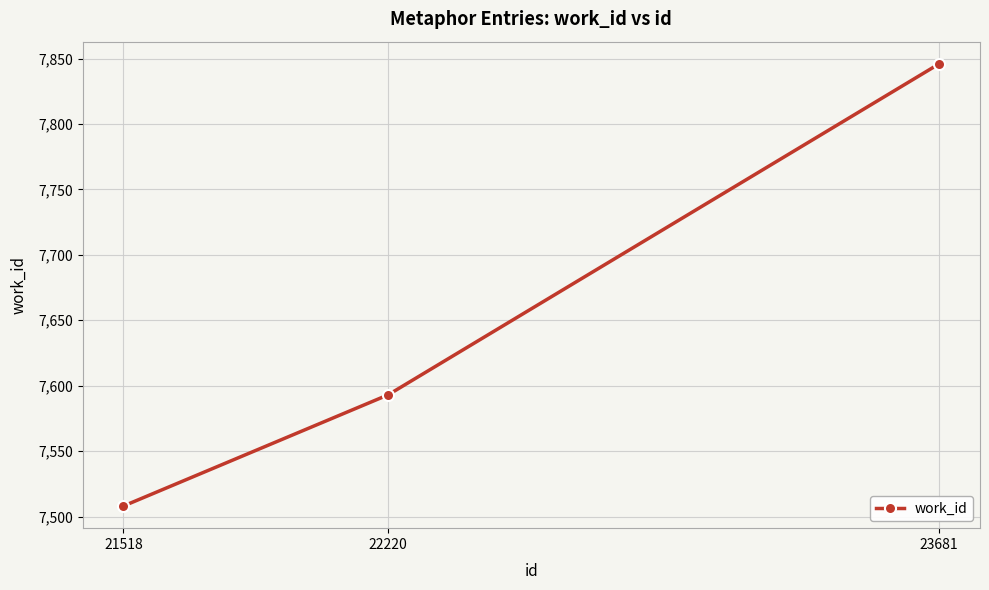

Does the chart display data point markers on the line(s)?

Yes